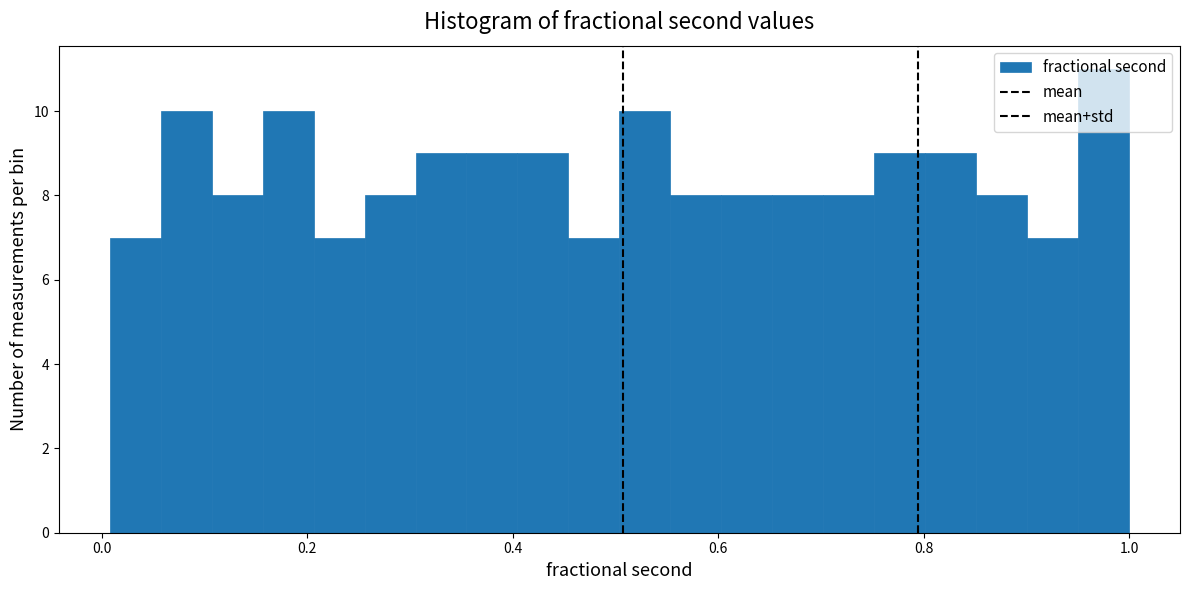

Read against the x-axis, roughly where is the centre of the tallest bar?

0.98